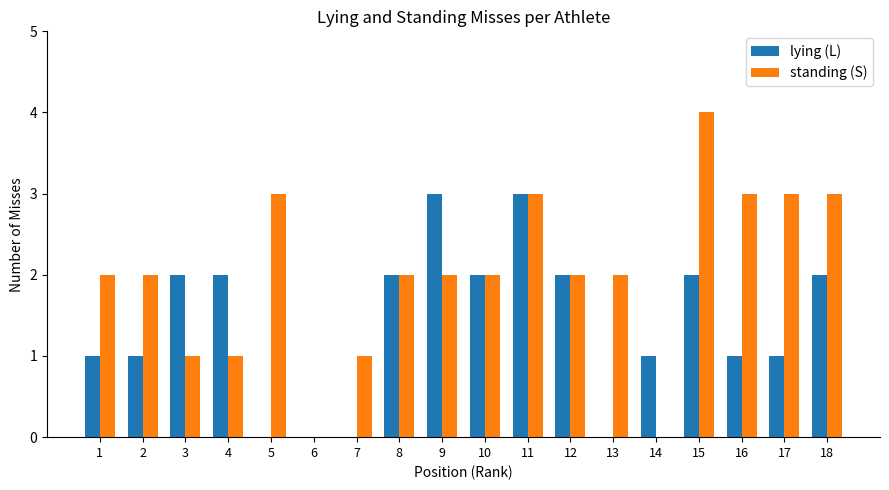

What is the sum of all standing (S) values?

36